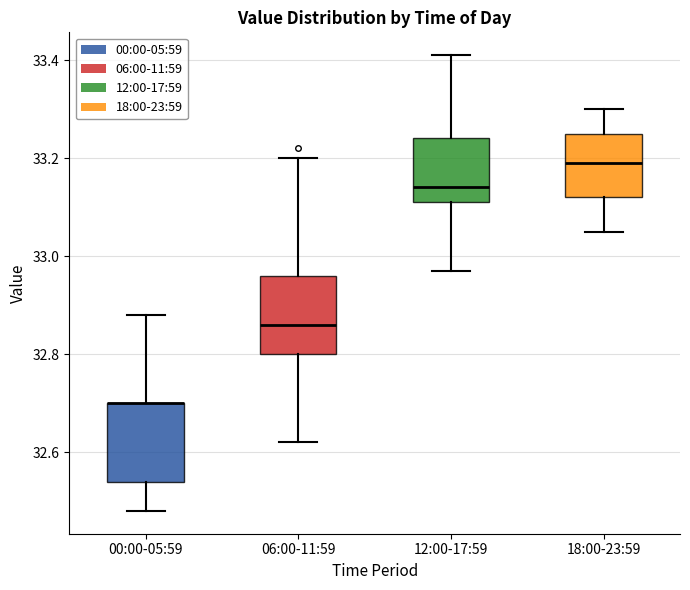

Where does the upper whisker of the box for 12:00-17:59 end on the y-axis? The values are not printed on the chart, so give them approximately, as read against the axis.

33.42